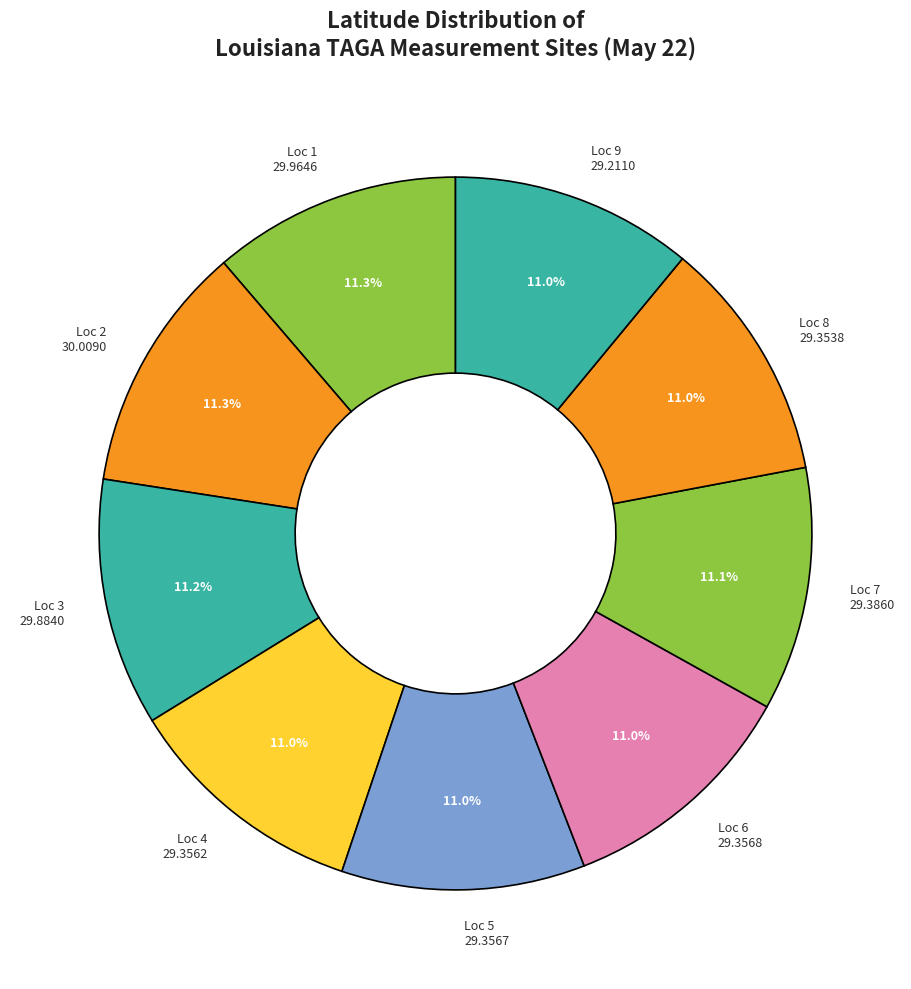

Does any single category account for the majority?

No